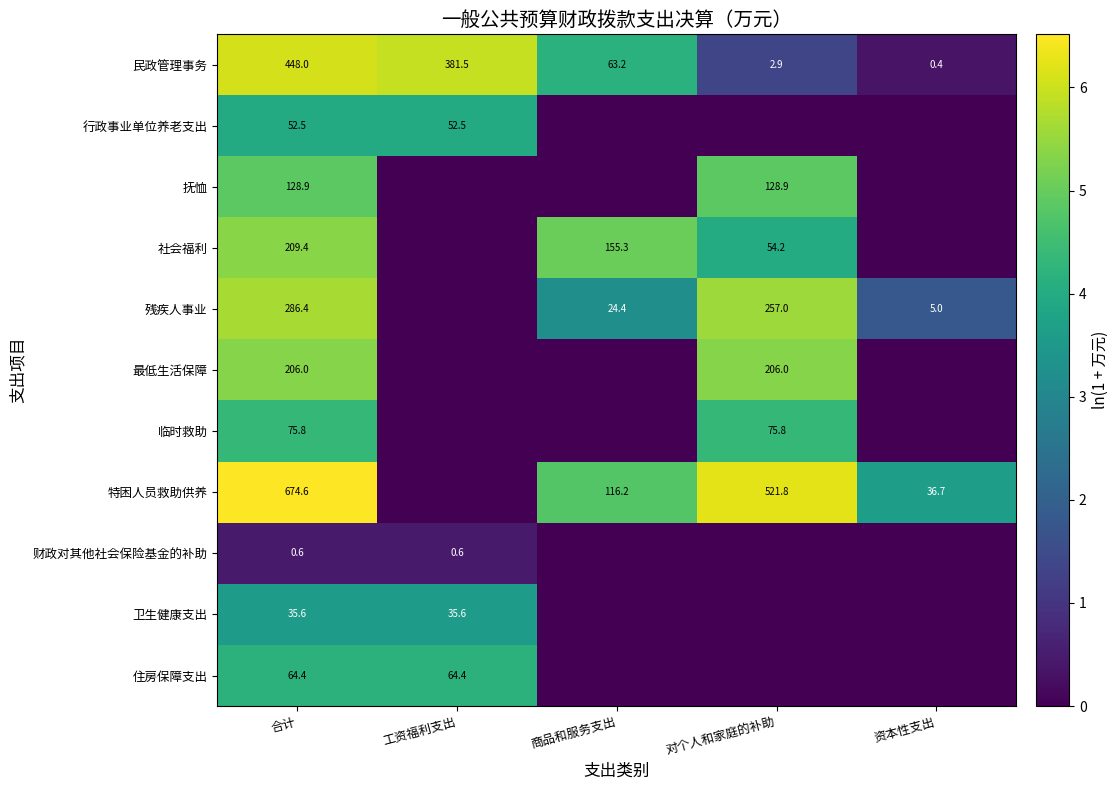

At which category is the sum across all series the highest?

合计